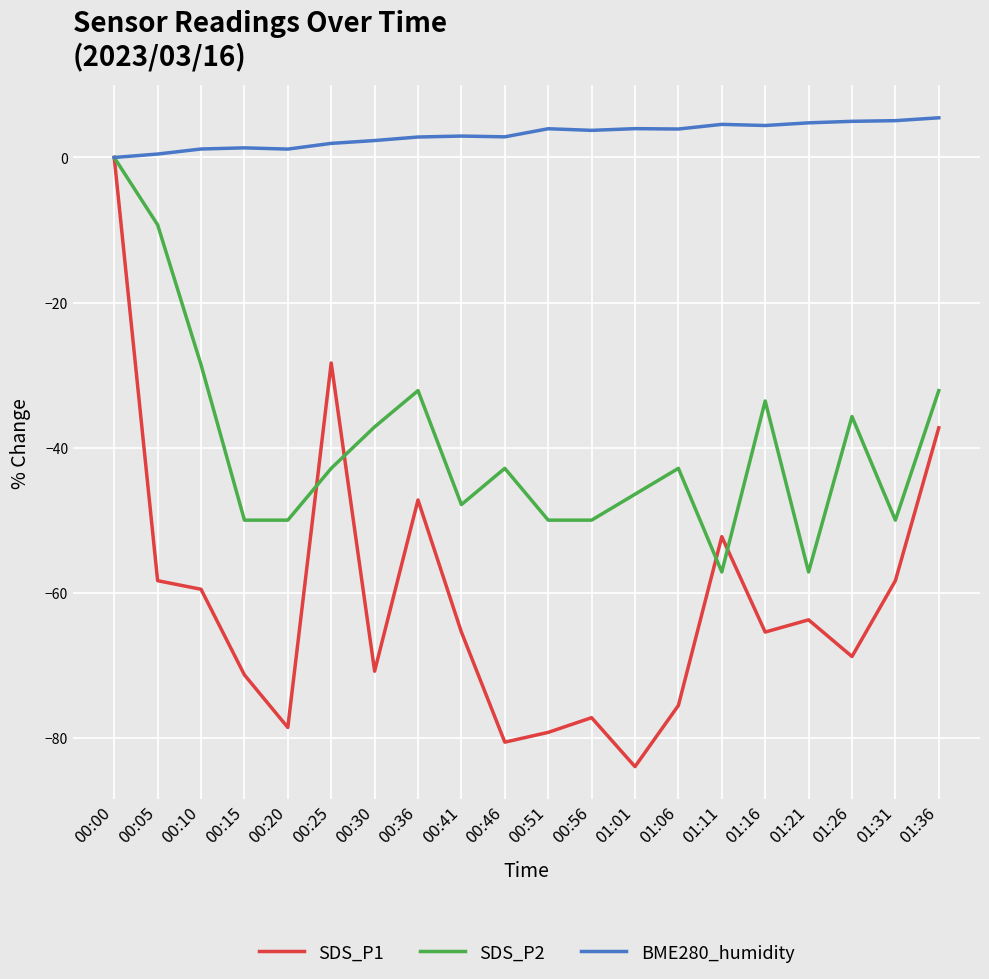

What is the maximum value shown in the chart?

5.5